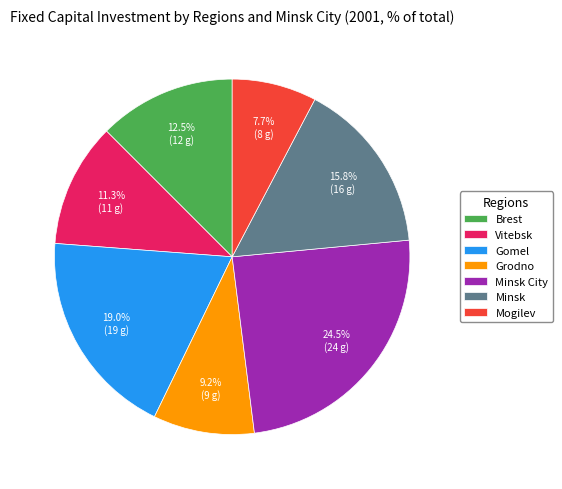

How many segments does this pie chart have?

7